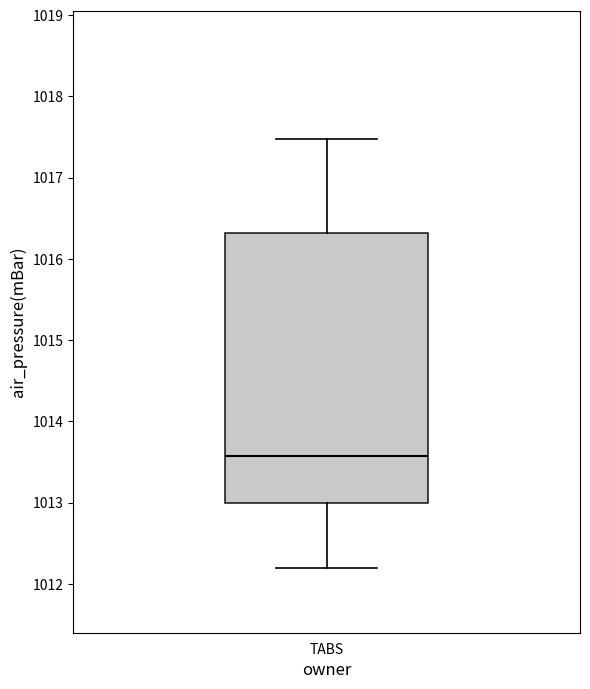

Read this box plot against the y-axis: the position of the median line, the range covered by the box, and the ends of both whiskers. The values are not printed on the chart, so give them approximately, as read against the axis.

median 1013.6, box 1013.0 to 1016.3, whiskers 1012.2 to 1017.5